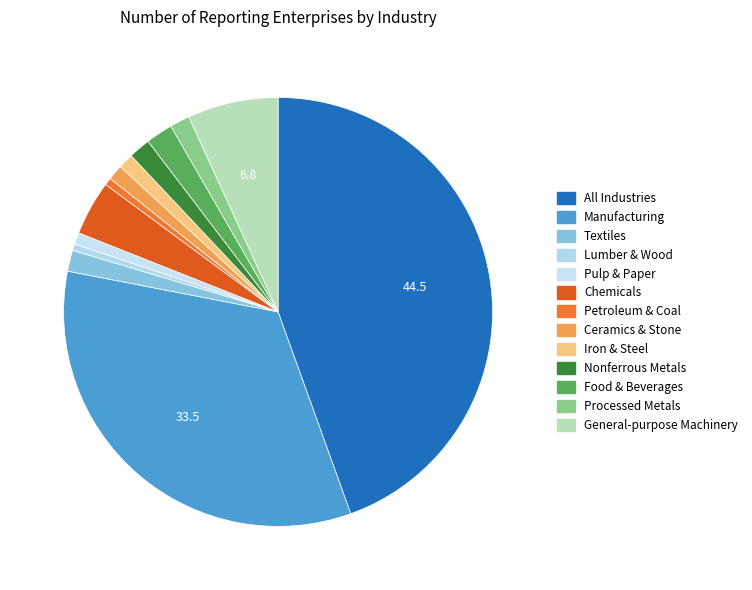

Which slice is the largest?

All Industries